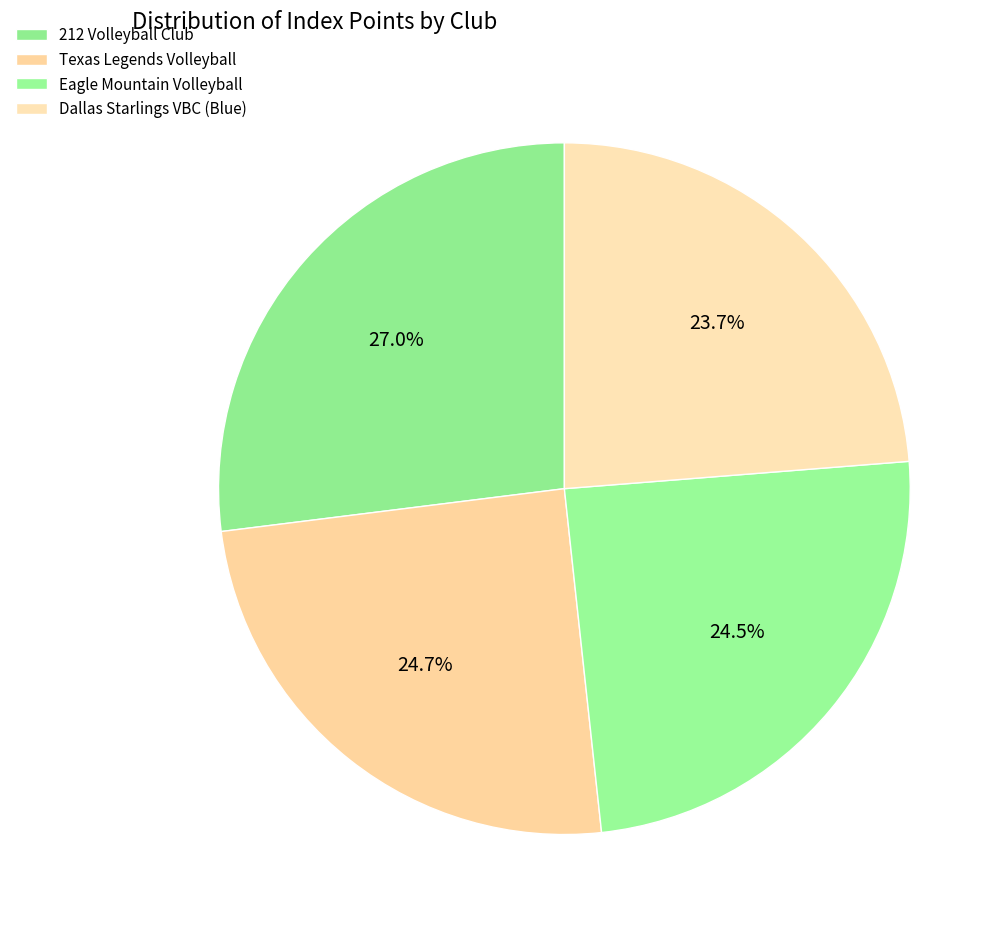

Does any single category account for the majority?

No